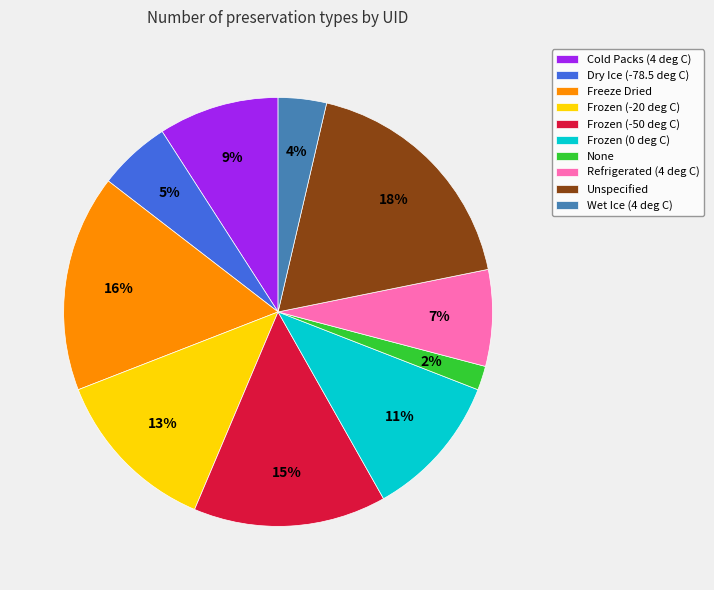

To the nearest percent, what is the difference between the largest and smallest slice percentages?

16%